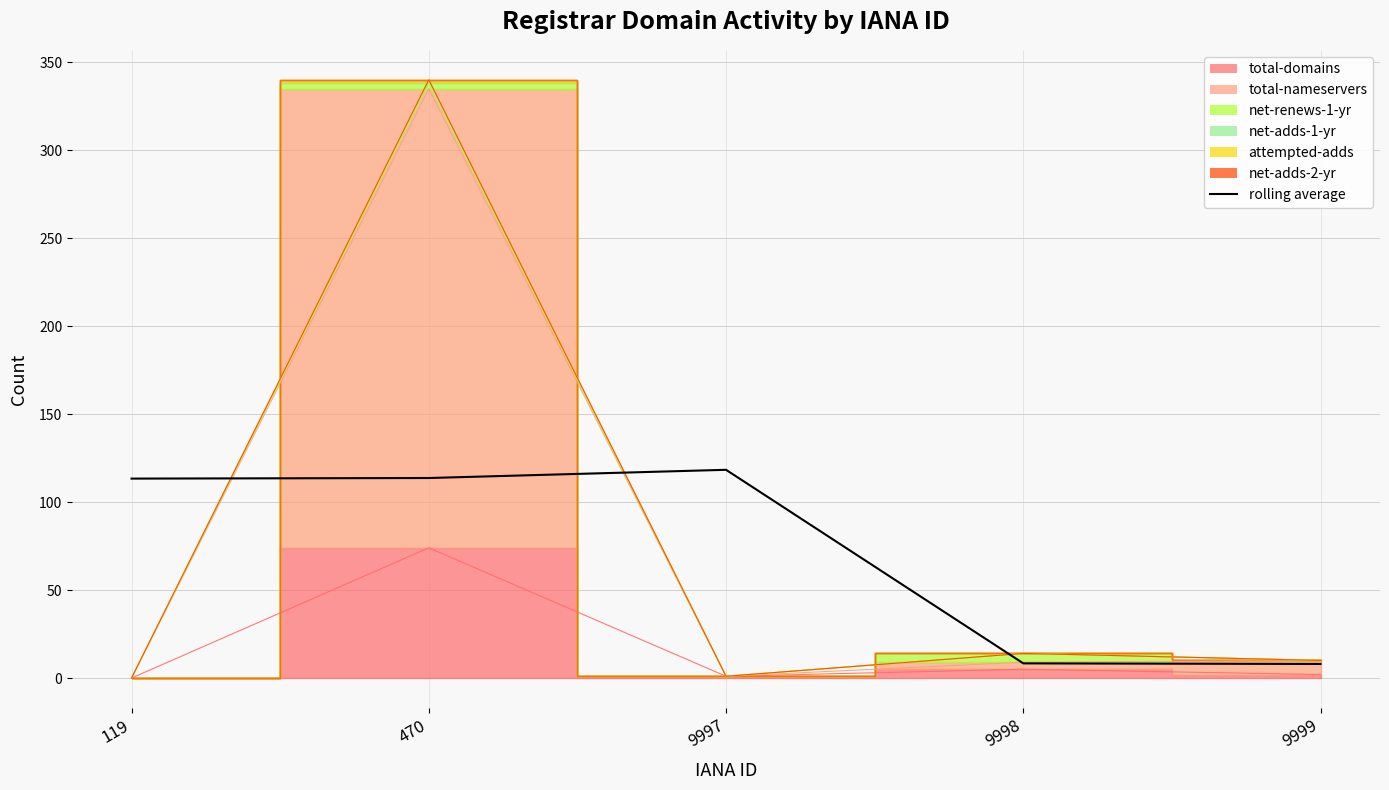

Reading right to left, extract all data points from this chart.

8.0	8.3	118.3	113.7	113.3